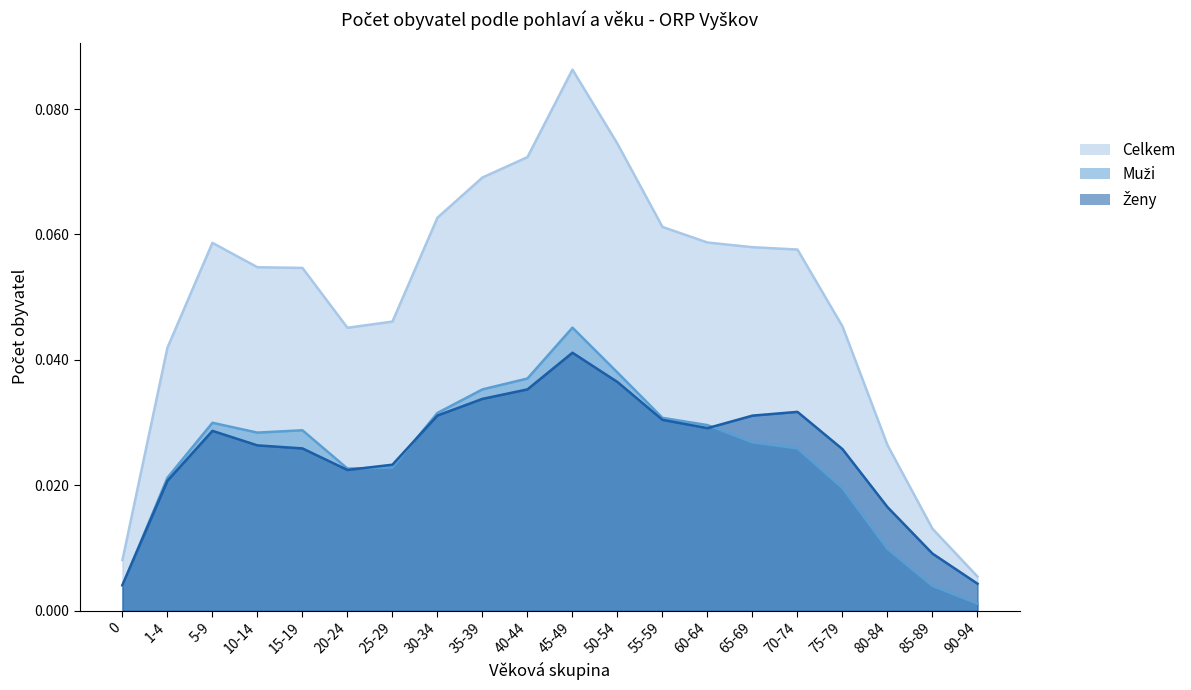

Reading right to left, list all the values displayed in this chart.

Celkem: 90-94=0.0	85-89=0.0	80-84=0.0	75-79=0.0	70-74=0.1	65-69=0.1	60-64=0.1	55-59=0.1	50-54=0.1	45-49=0.1	40-44=0.1	35-39=0.1	30-34=0.1	25-29=0.0	20-24=0.0	15-19=0.1	10-14=0.1	5-9=0.1	1-4=0.0	0=0.0
Muzi: 90-94=0.0	85-89=0.0	80-84=0.0	75-79=0.0	70-74=0.0	65-69=0.0	60-64=0.0	55-59=0.0	50-54=0.0	45-49=0.0	40-44=0.0	35-39=0.0	30-34=0.0	25-29=0.0	20-24=0.0	15-19=0.0	10-14=0.0	5-9=0.0	1-4=0.0	0=0.0
Zeny: 90-94=0.0	85-89=0.0	80-84=0.0	75-79=0.0	70-74=0.0	65-69=0.0	60-64=0.0	55-59=0.0	50-54=0.0	45-49=0.0	40-44=0.0	35-39=0.0	30-34=0.0	25-29=0.0	20-24=0.0	15-19=0.0	10-14=0.0	5-9=0.0	1-4=0.0	0=0.0